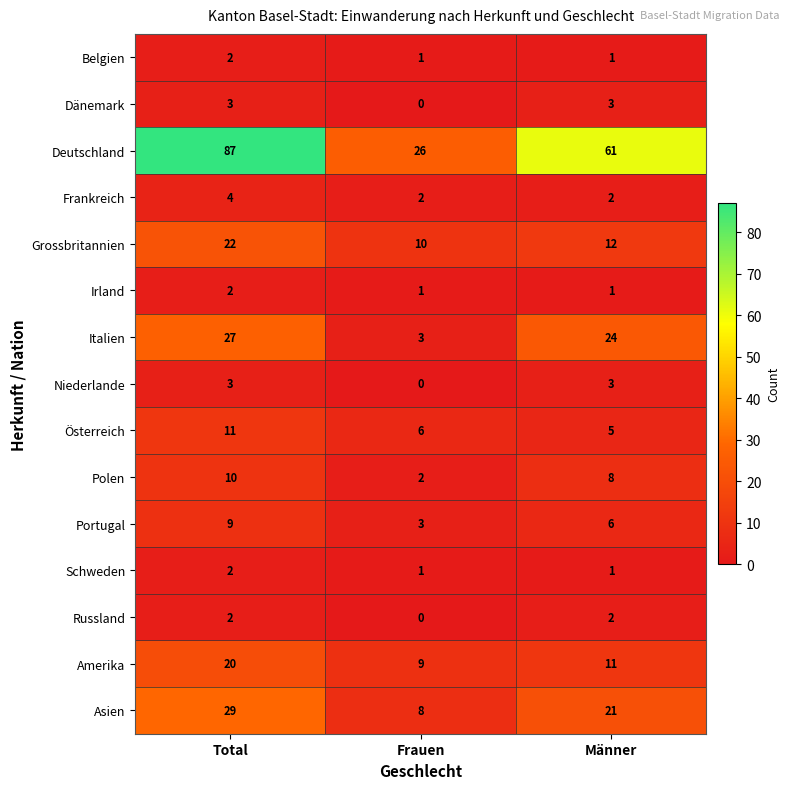

What is the sum of all Amerika values?

40